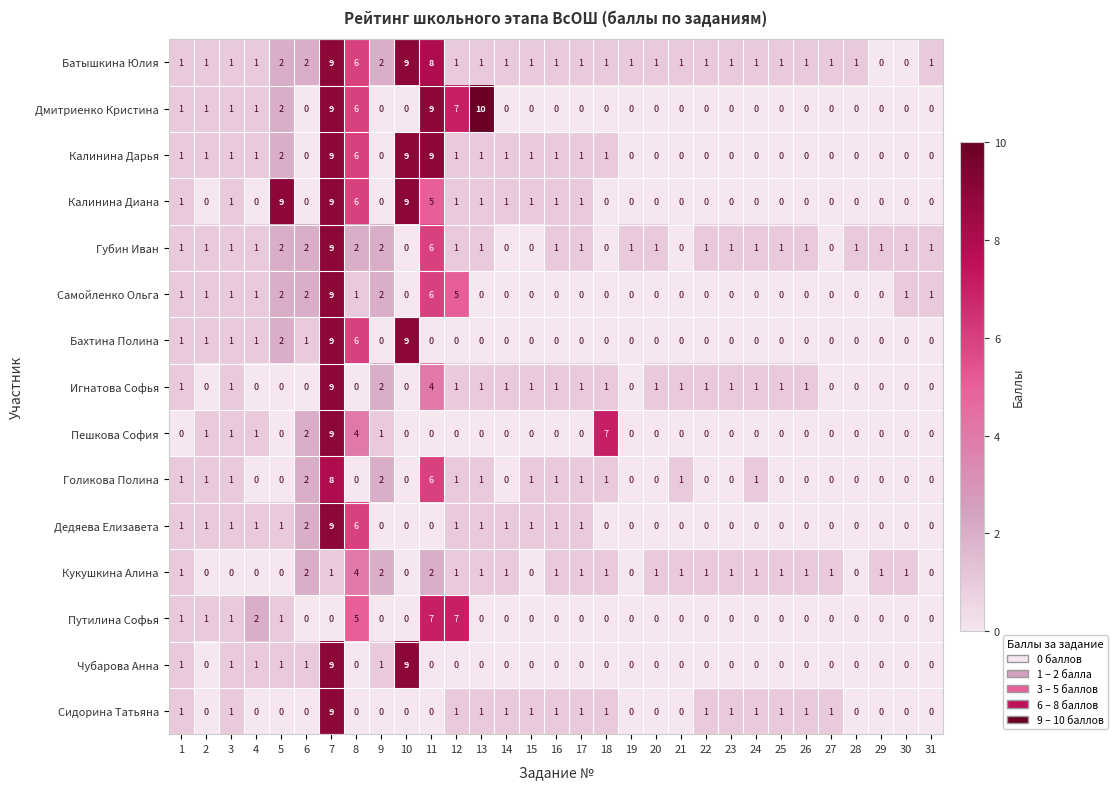

What is the total value across all series at 8?

52